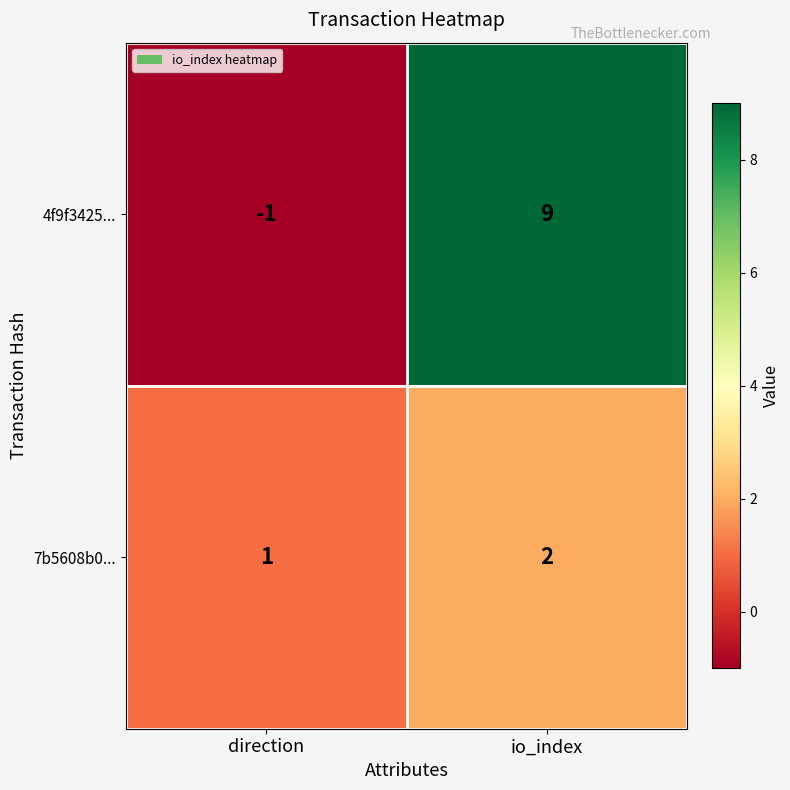

What is the spread (max minus min) of values at direction?

2